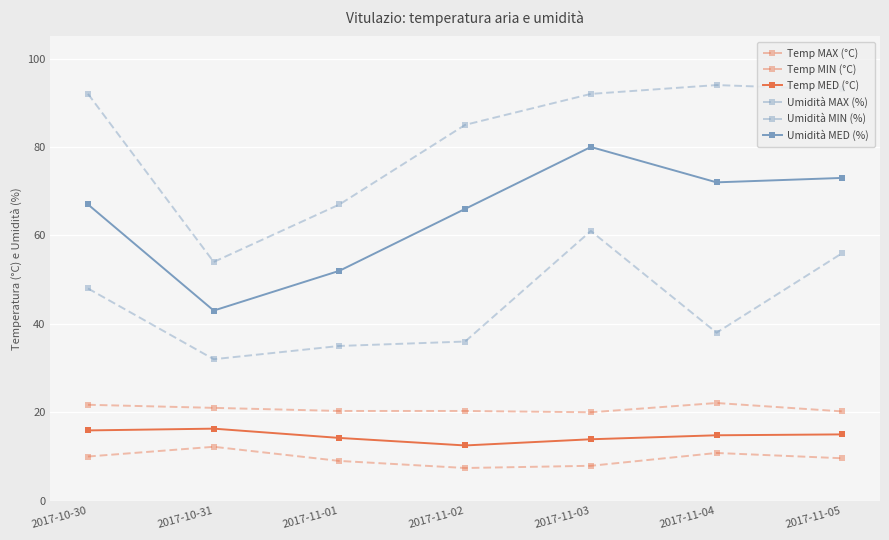

Which category has the lowest value in the Temp MED (°C) series?

2017-11-02